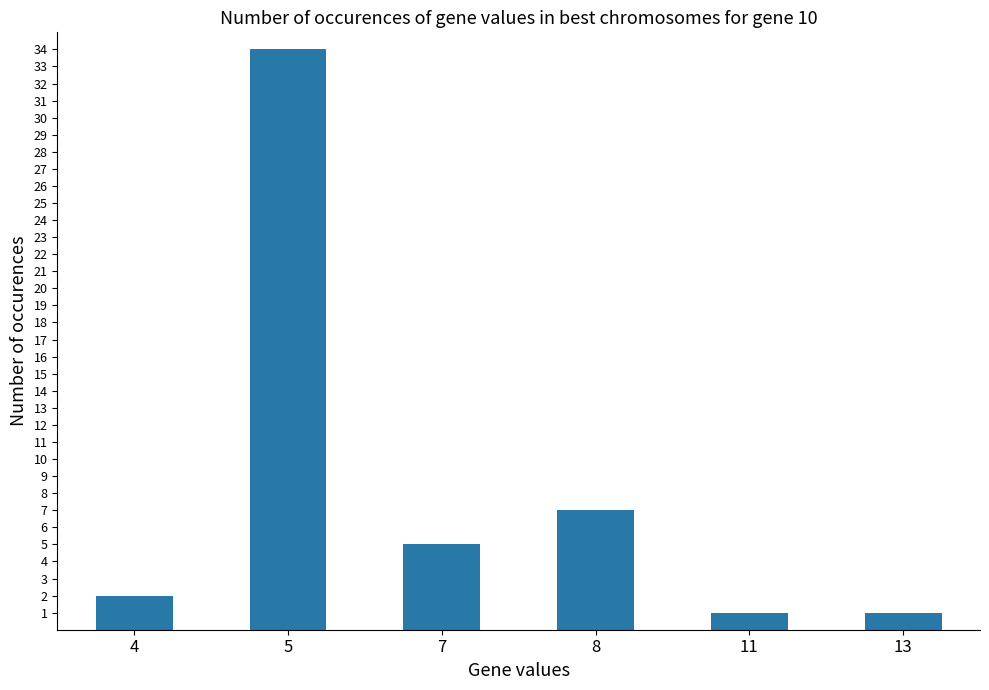

What is the change in value from 4 to 5?

+32